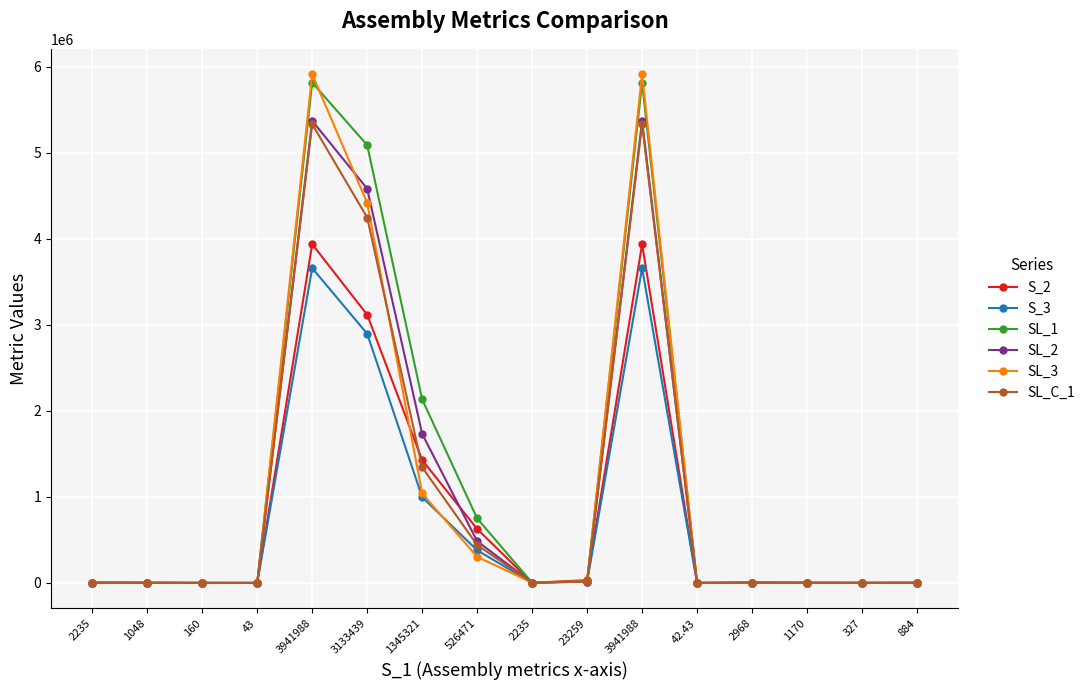

Which series has the largest total across all categories?

SL_1